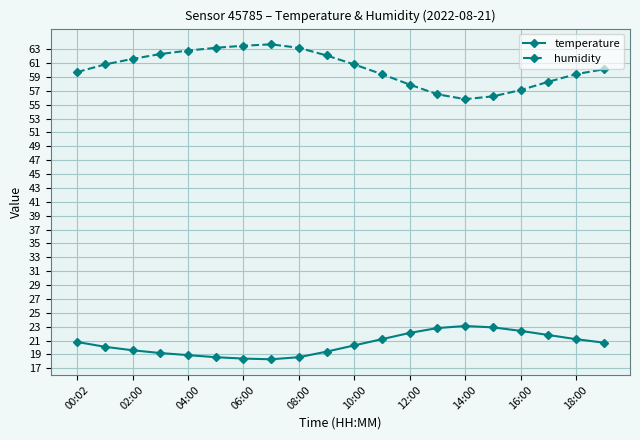

Which series has the largest range (max minus min)?

humidity